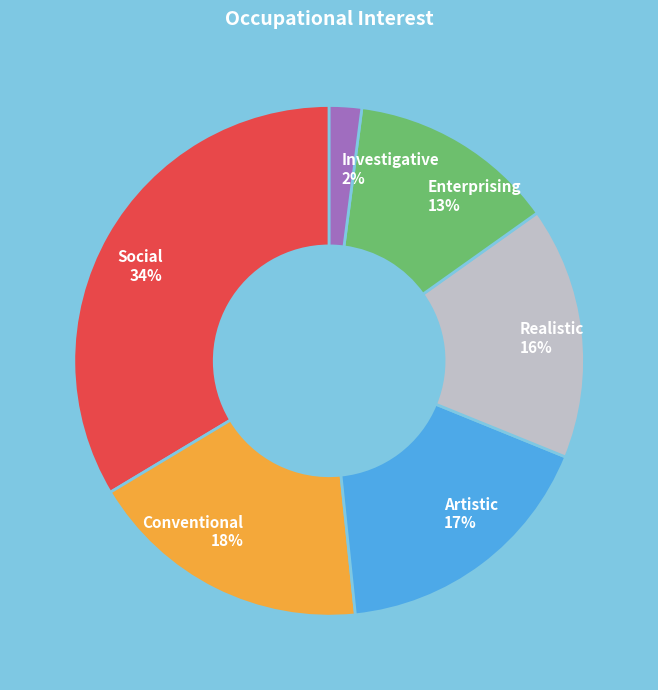

Is the sum of Realistic and Enterprising greater than half?

No